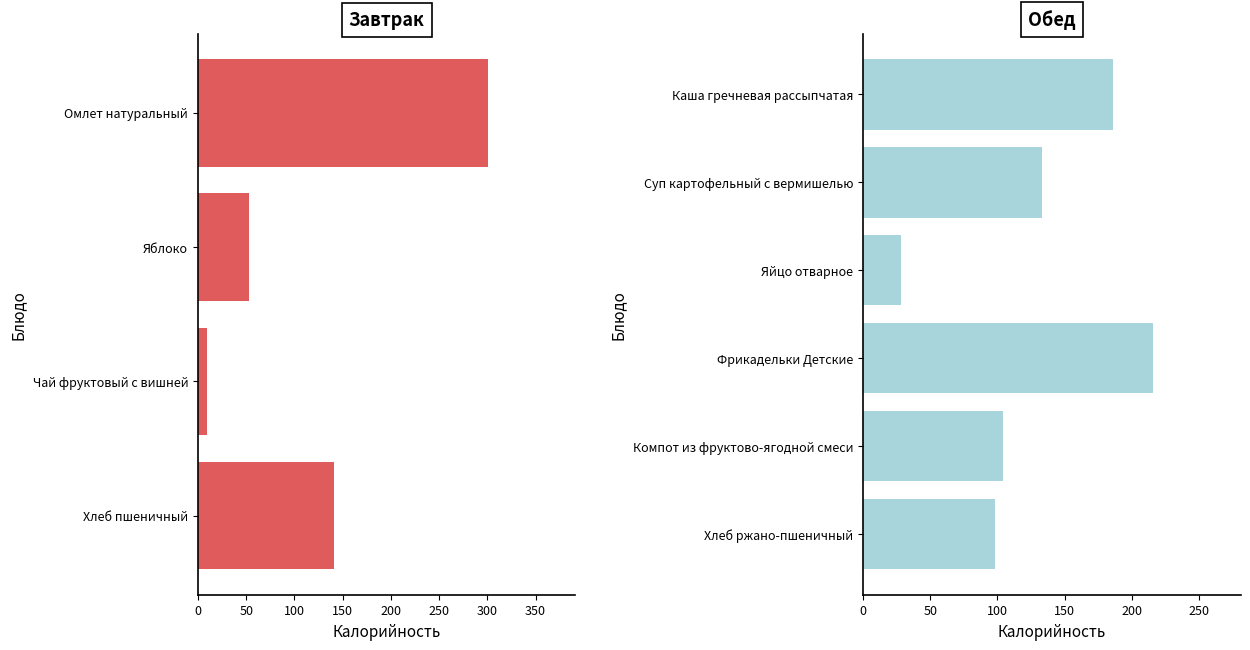

How many values in the Обед series are below 133?

3